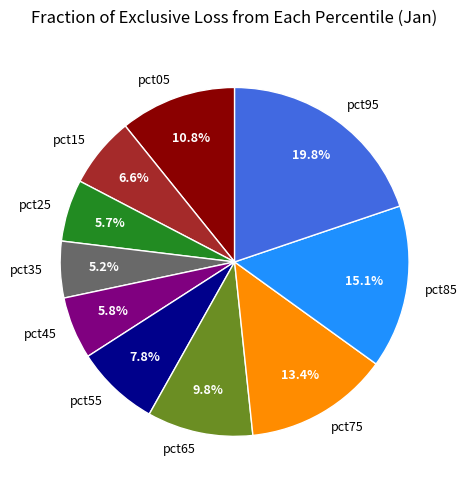

Does pct65 represent more than half of the total?

No